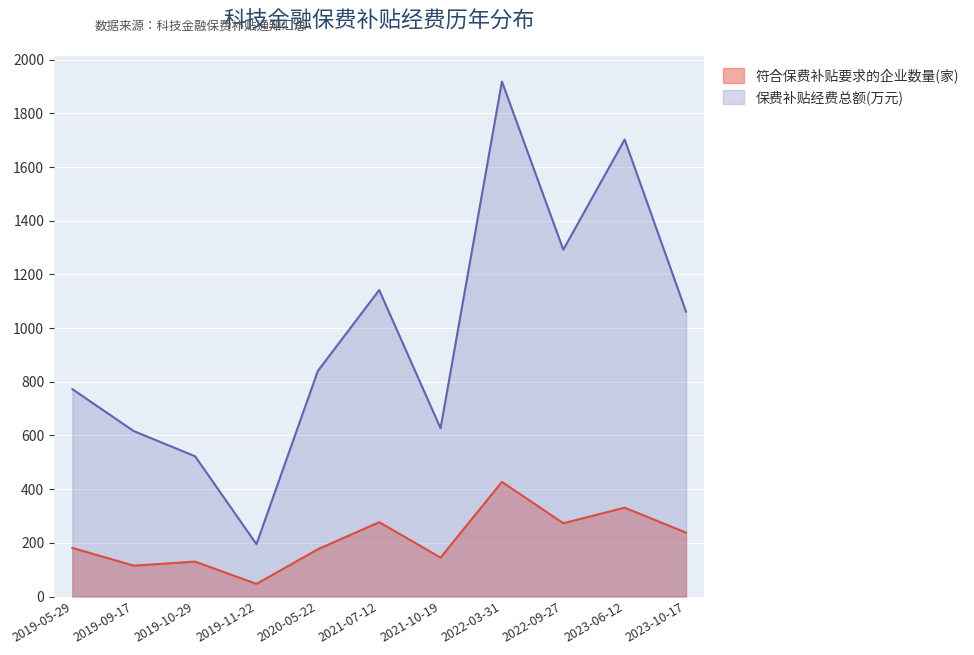

True or false: 符合保费补贴要求的企业数量(家) has more than 2 interior local peaks.

True